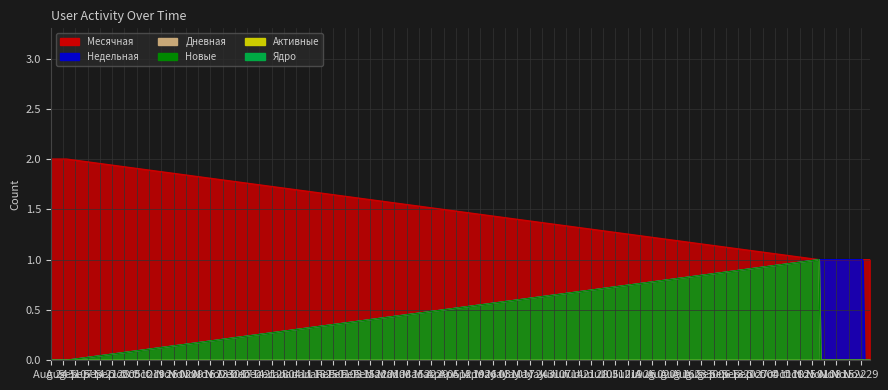

What position from the right is 2021-08-25?

39